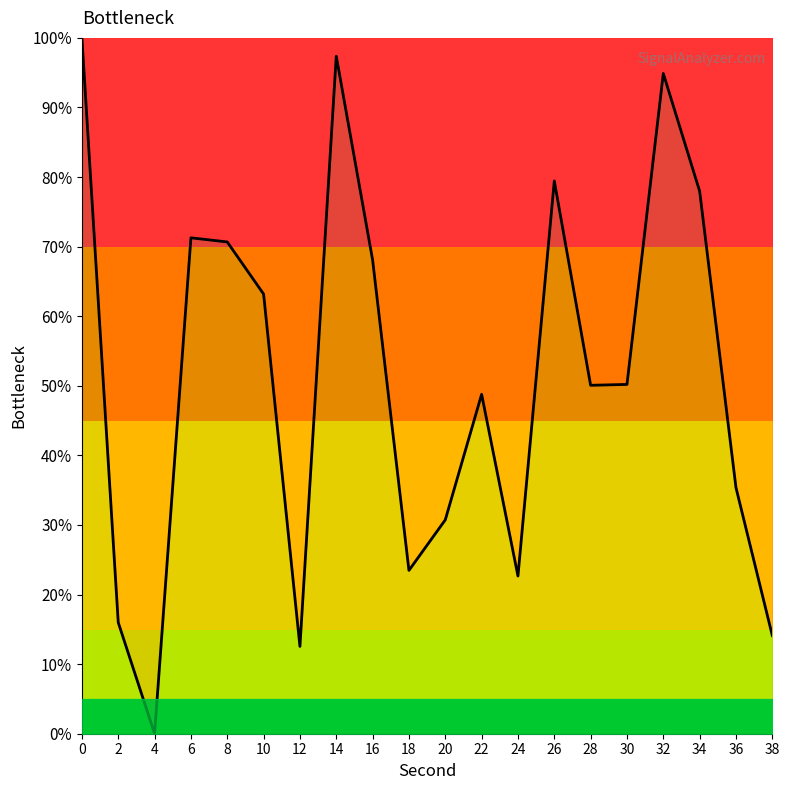

What is the change in value from 0 to 4?

-100.0